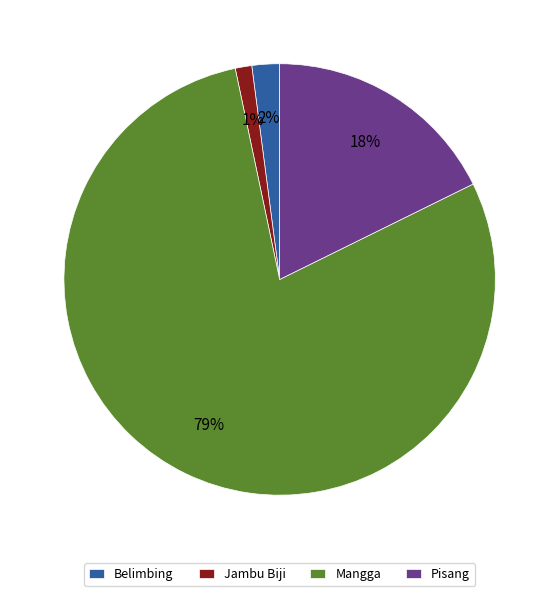

To the nearest percent, what percentage of the pie is Jambu Biji?

1%